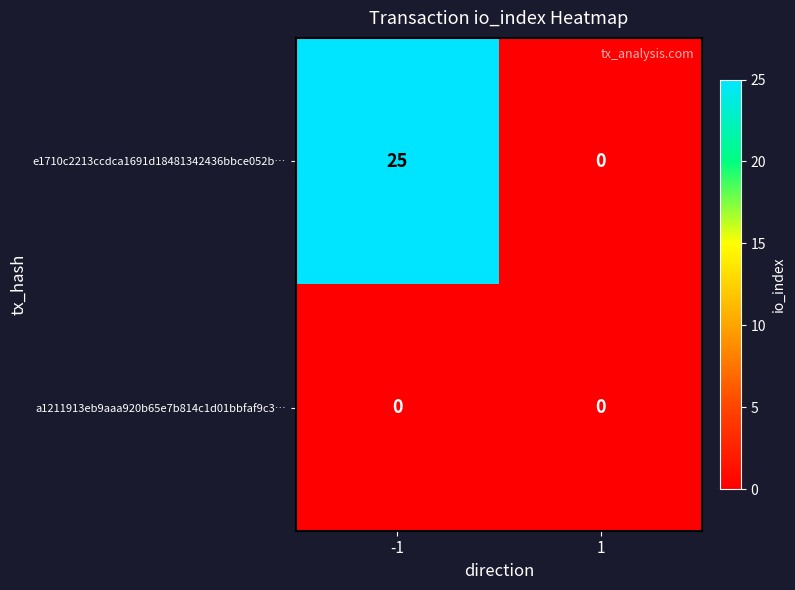

Reading left to right, list all the values displayed in this chart.

e1710c2213ccdca1691d18481342436bbce052b…: -1=25	1=0
a1211913eb9aaa920b65e7b814c1d01bbfaf9c3…: -1=0	1=0